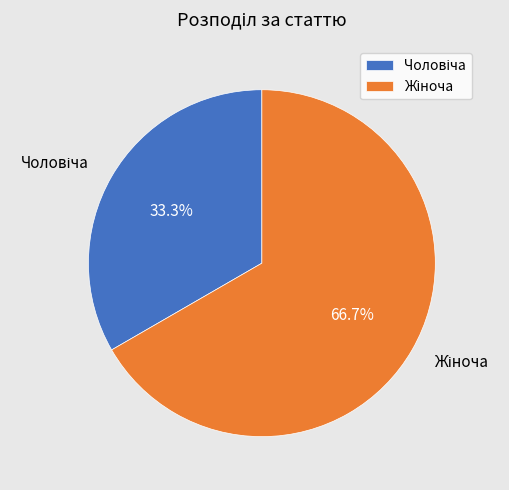

Does any single category account for the majority?

Yes